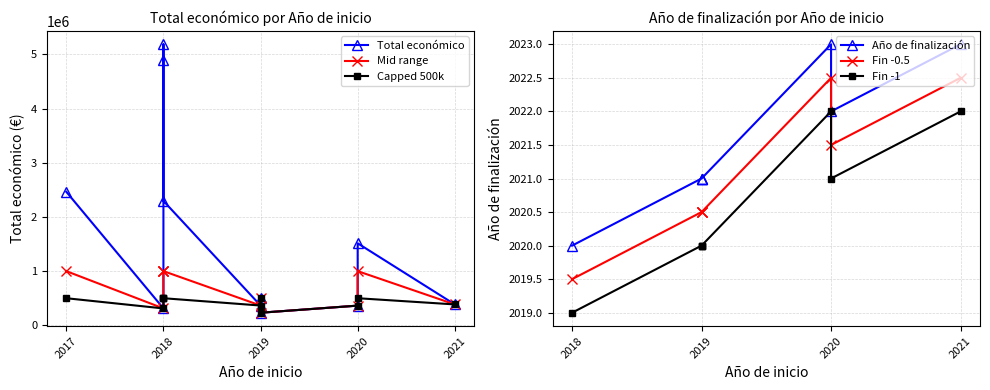

Where does the Total económico series first go above 497232?

2017